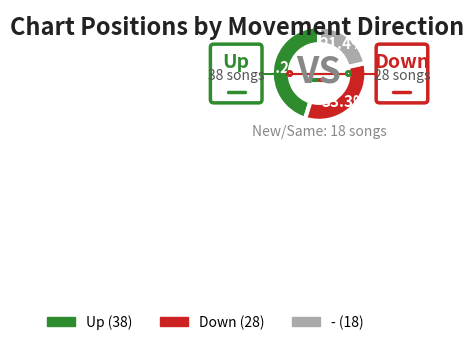

Combined, what portion of the pie is down and up?

78.6%